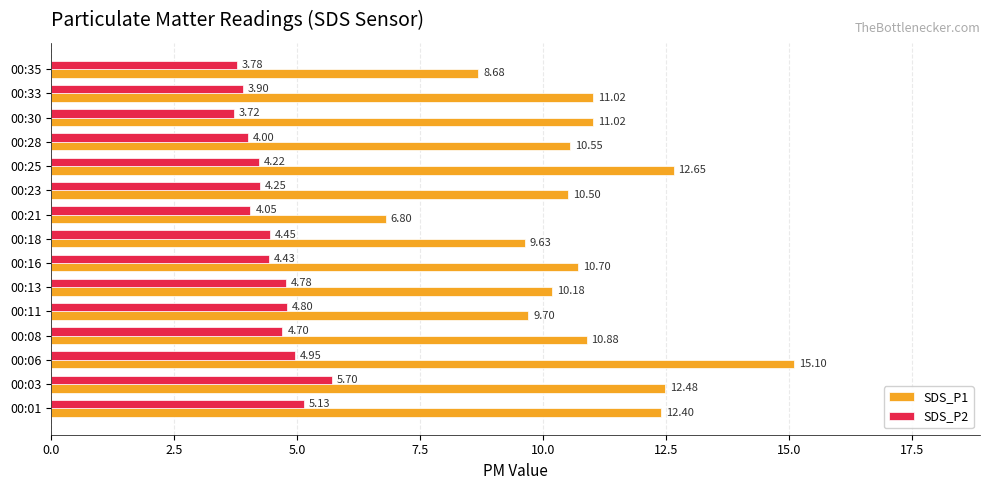

What is the spread (max minus min) of values at 00:33?

7.1